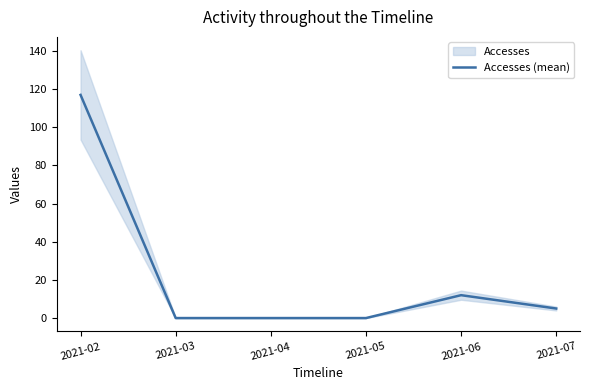

How many points are higher than both their immediate neighbors (excluding endpoints)?

1